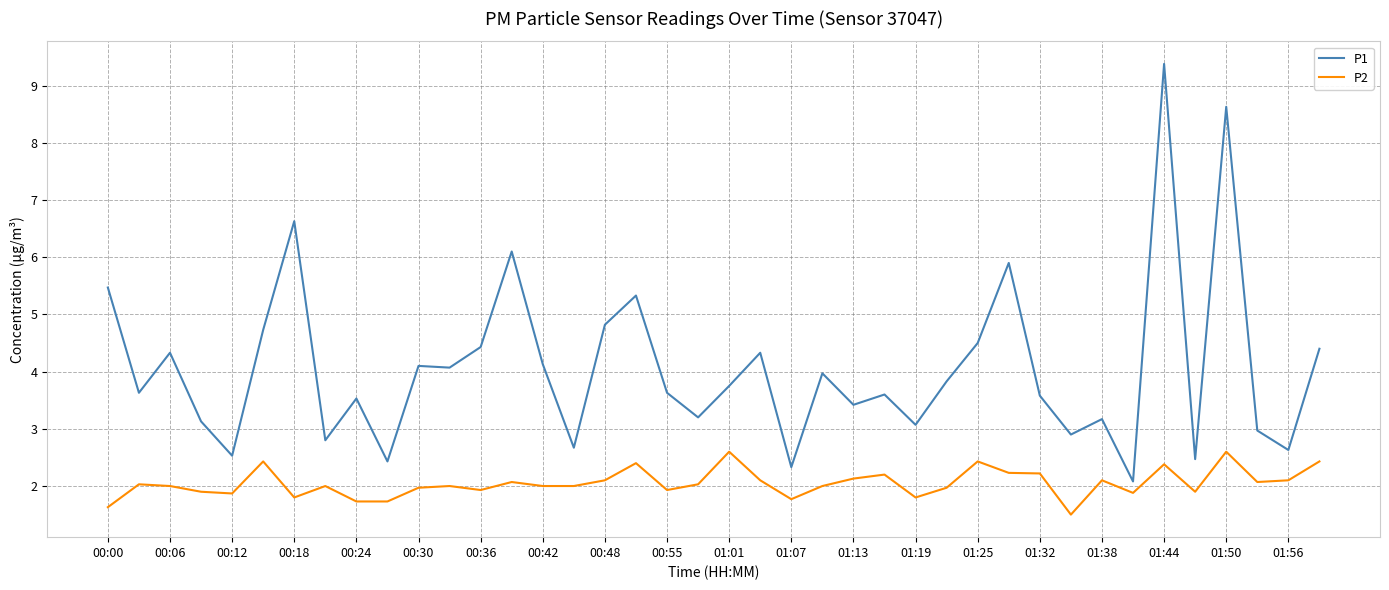

Which series has the widest spread of values?

P1